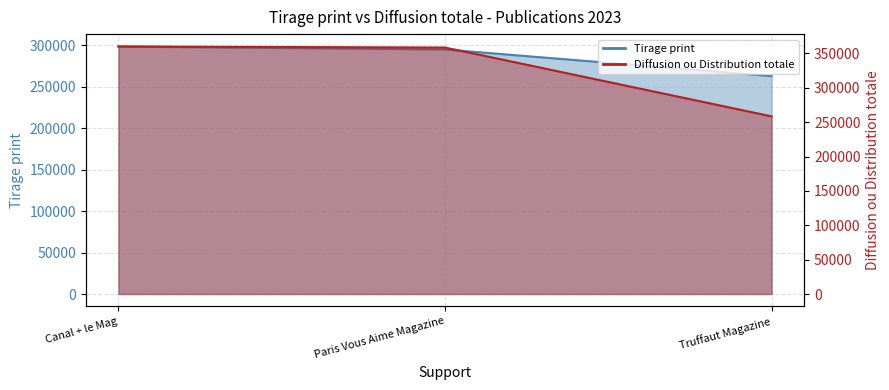

What is the maximum value shown in the chart?

360105